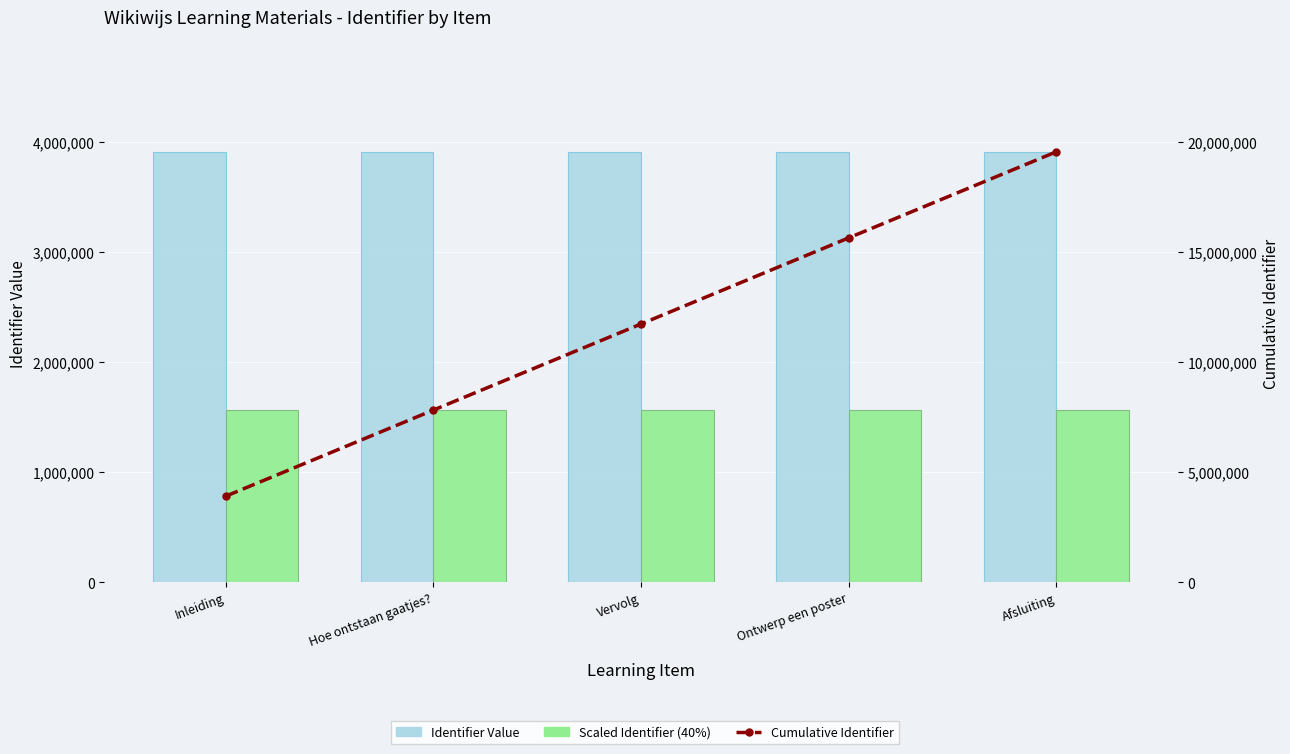

Reading left to right, what are all the values shown in this chart?

Identifier Value: Inleiding=3915146.0	Hoe ontstaan gaatjes?=3915186.0	Vervolg=3915202.0	Ontwerp een poster=3915294.0	Afsluiting=3915590.0
Scaled Identifier (40%): Inleiding=1566058.4	Hoe ontstaan gaatjes?=1566074.4	Vervolg=1566080.8	Ontwerp een poster=1566117.6	Afsluiting=1566236.0
Cumulative Identifier: Inleiding=3915146.0	Hoe ontstaan gaatjes?=7830332.0	Vervolg=11745534.0	Ontwerp een poster=15660828.0	Afsluiting=19576418.0